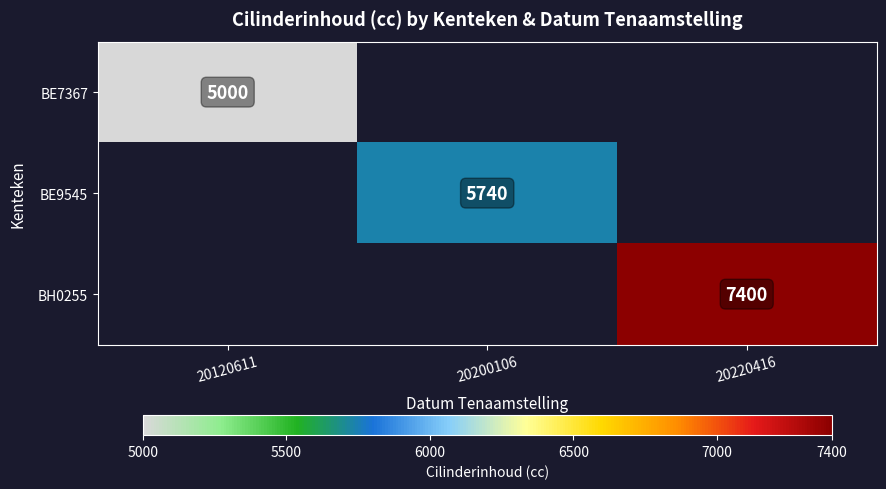

The value of BH0255 at 20220416 is 7400. True or false?

True